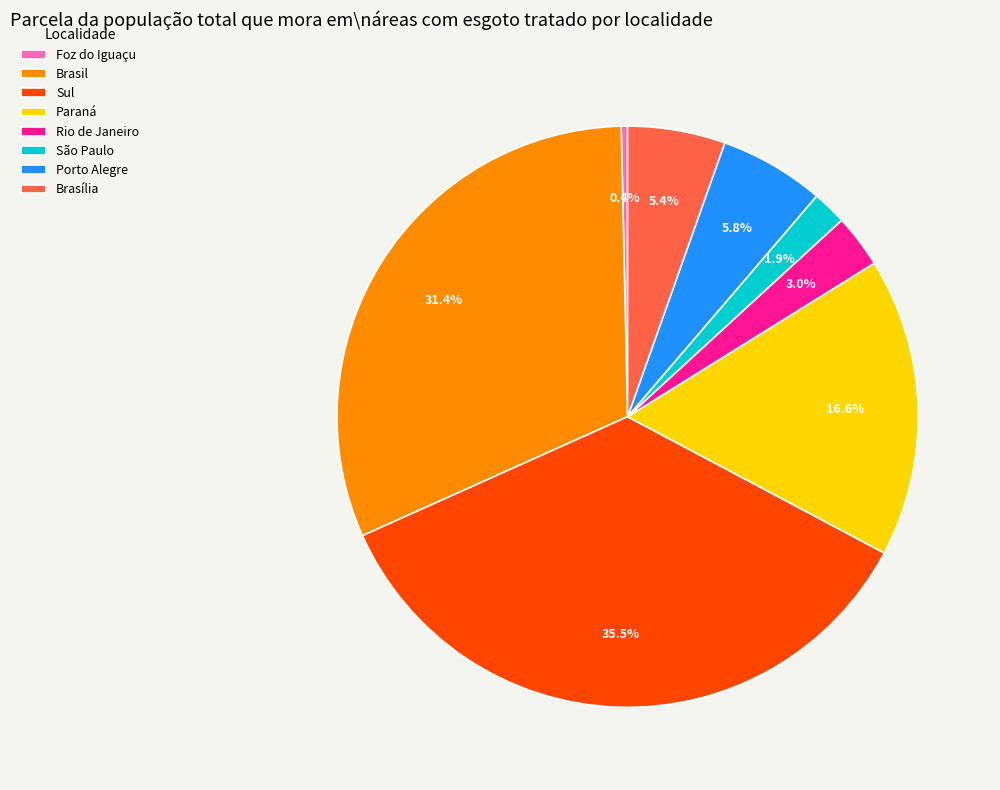

Is there a majority slice in this chart?

No